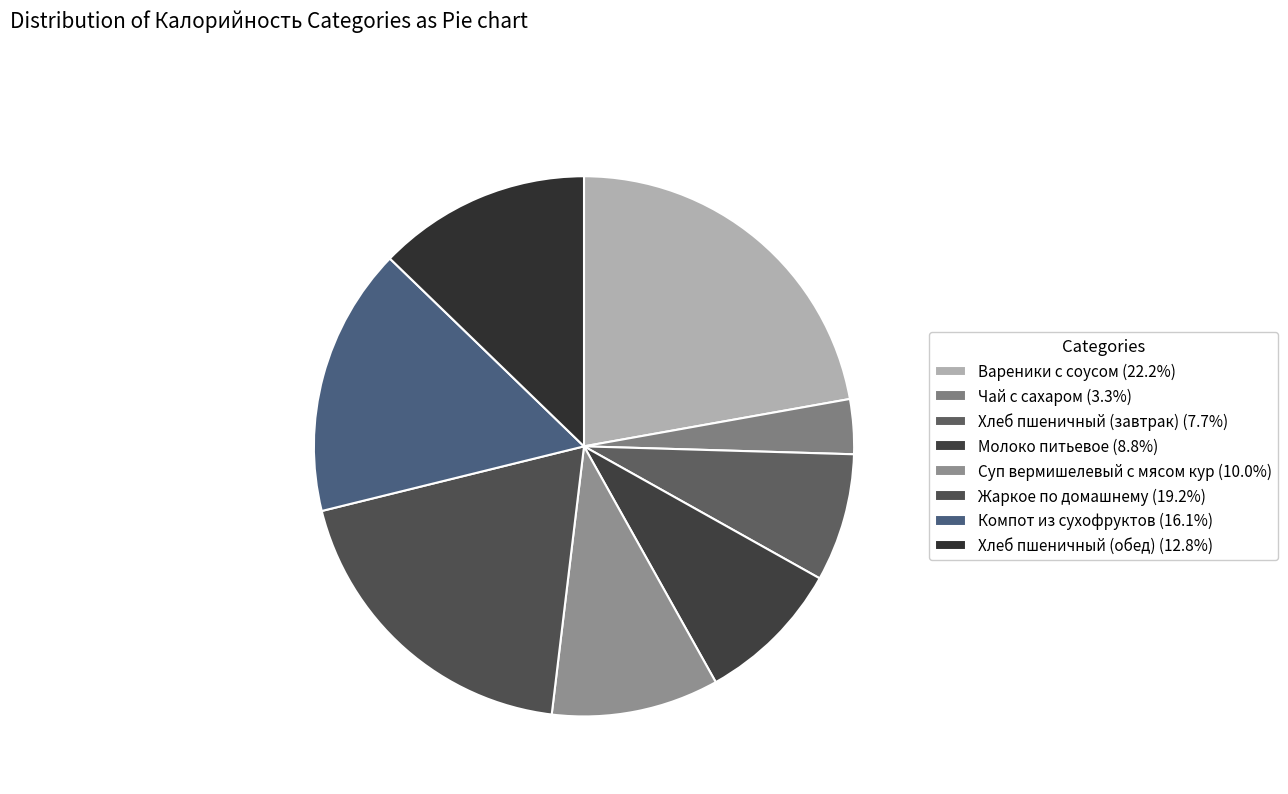

The Чай с сахаром slice represents 3% of the pie. True or false?

True